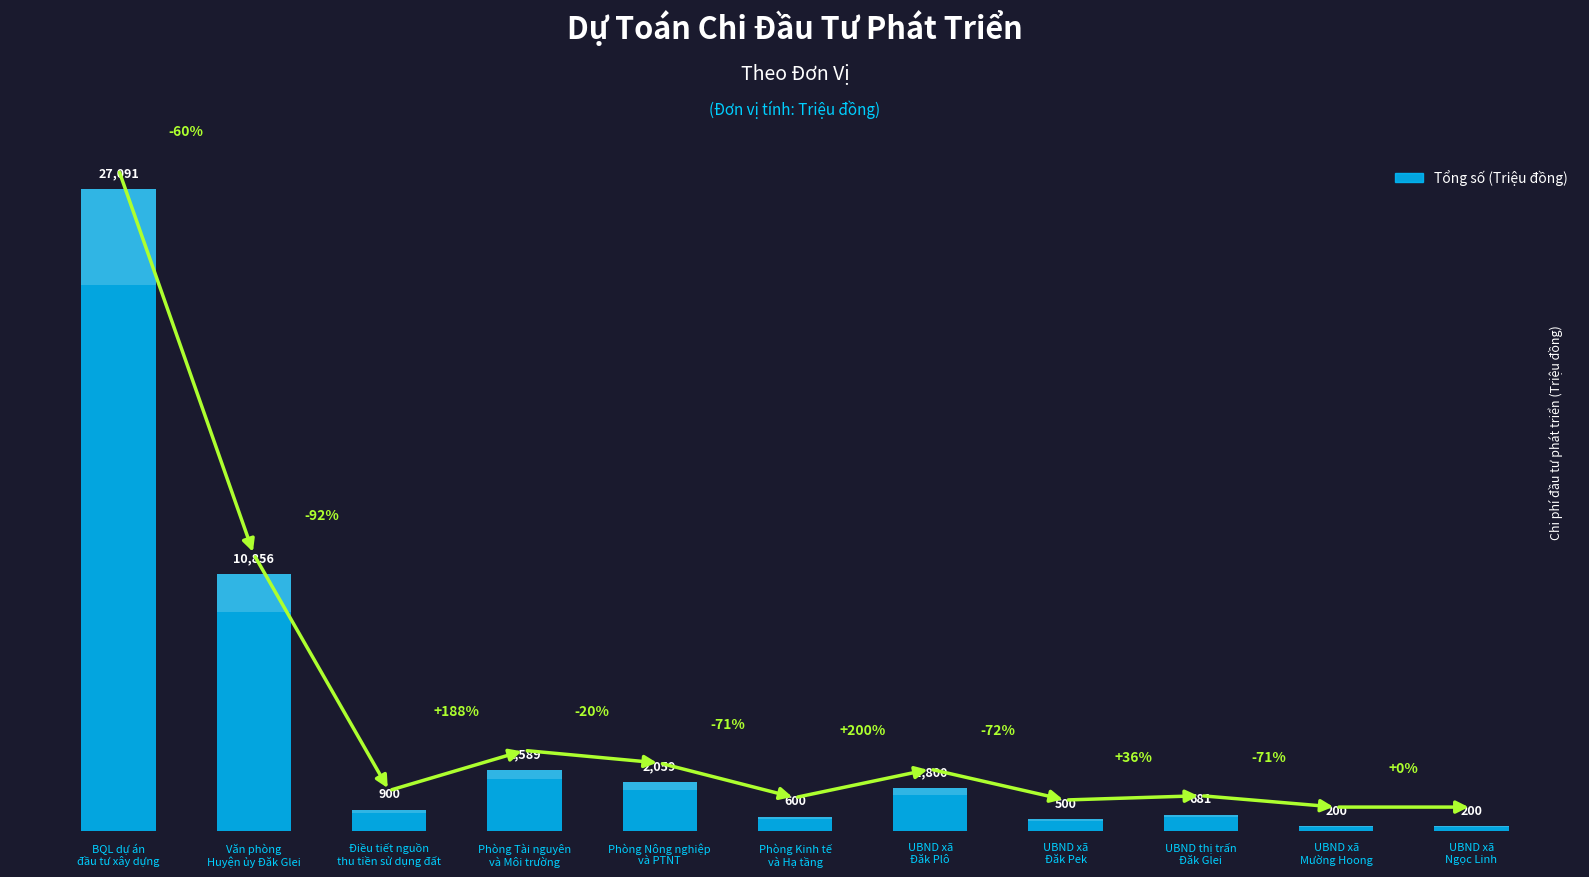

What is the change in value from UBND xã
Đăk Pek to UBND xã
Mường Hoong?

-300